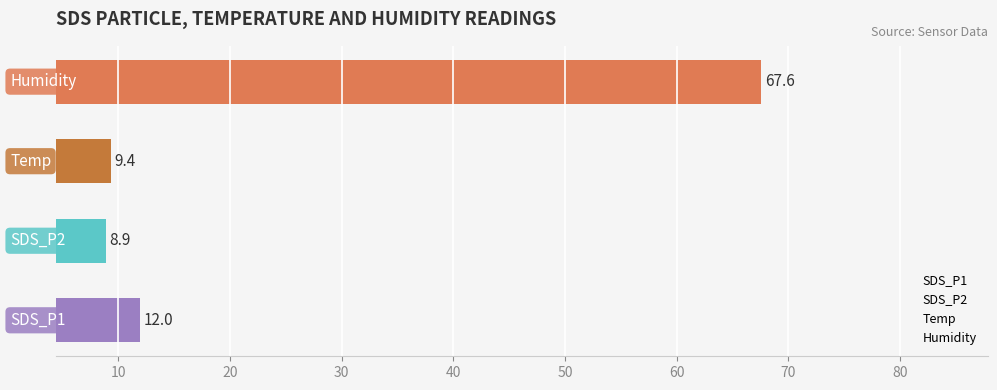

Count the number of categories in the chart.

4